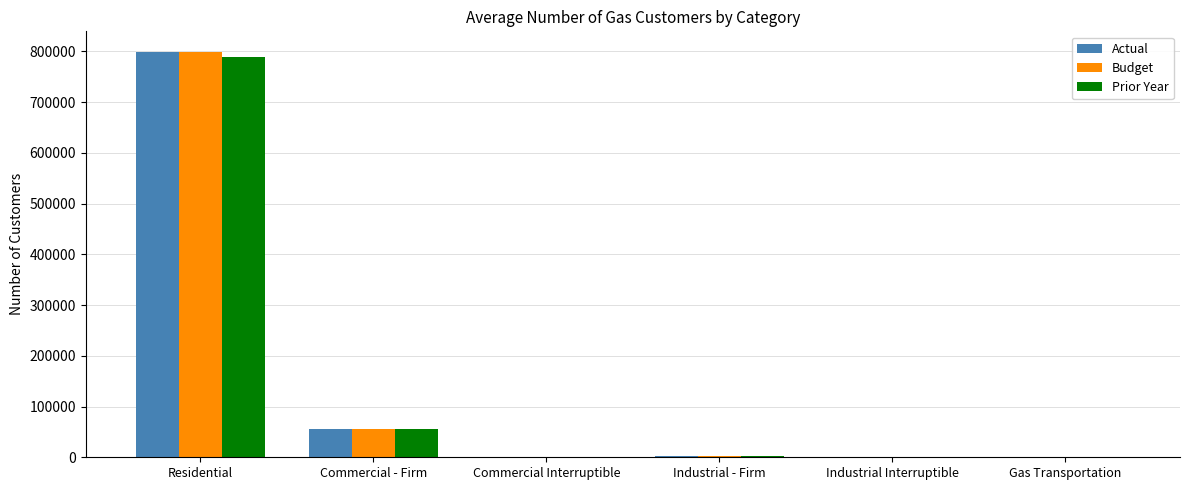

Which series changed the most between Commercial - Firm and Industrial Interruptible?

Actual